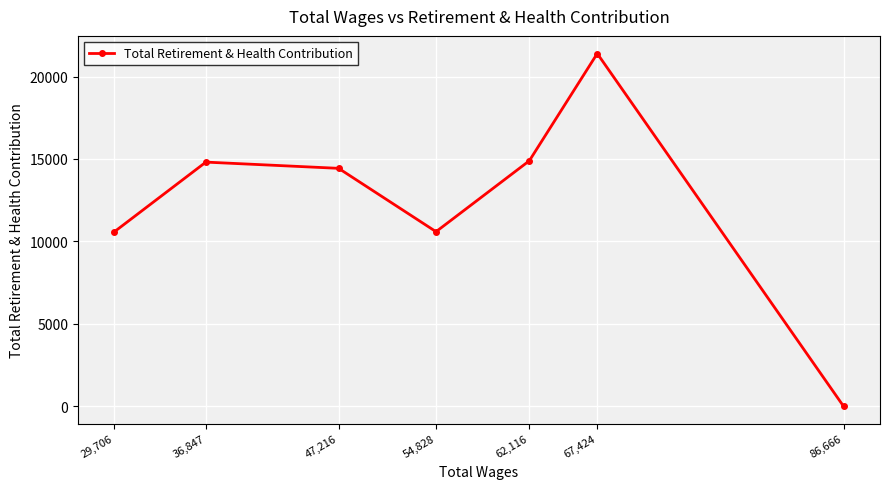

True or false: the data shows 14432 at 47,216.

True